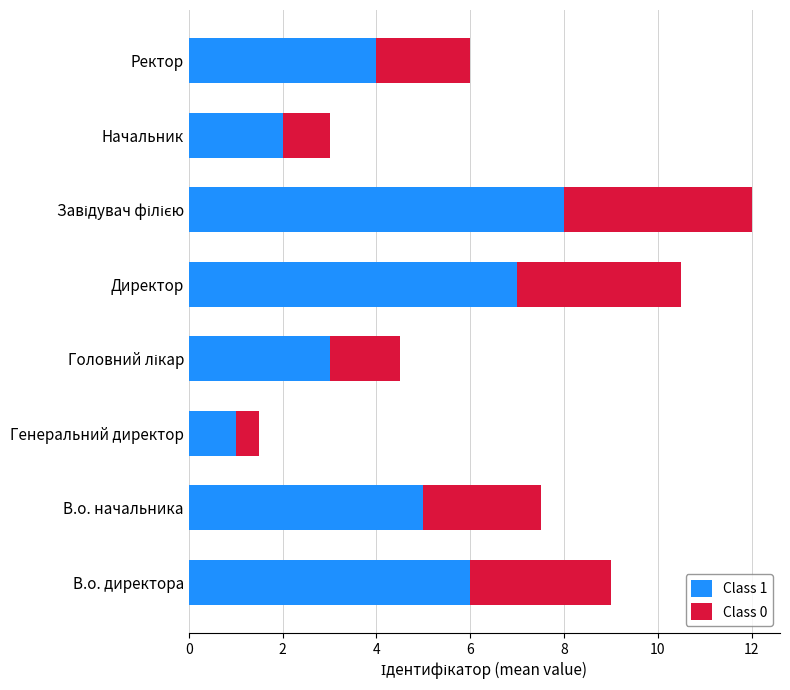

What is the total value across all series at Генеральний директор?

1.5